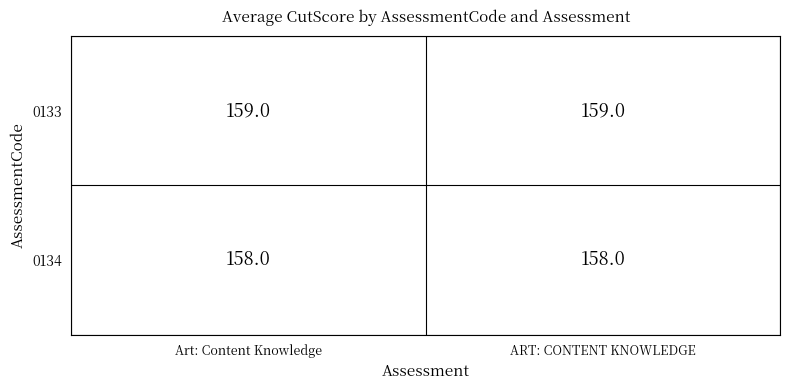

True or false: 0133 has a value of 159 at ART: CONTENT KNOWLEDGE.

True